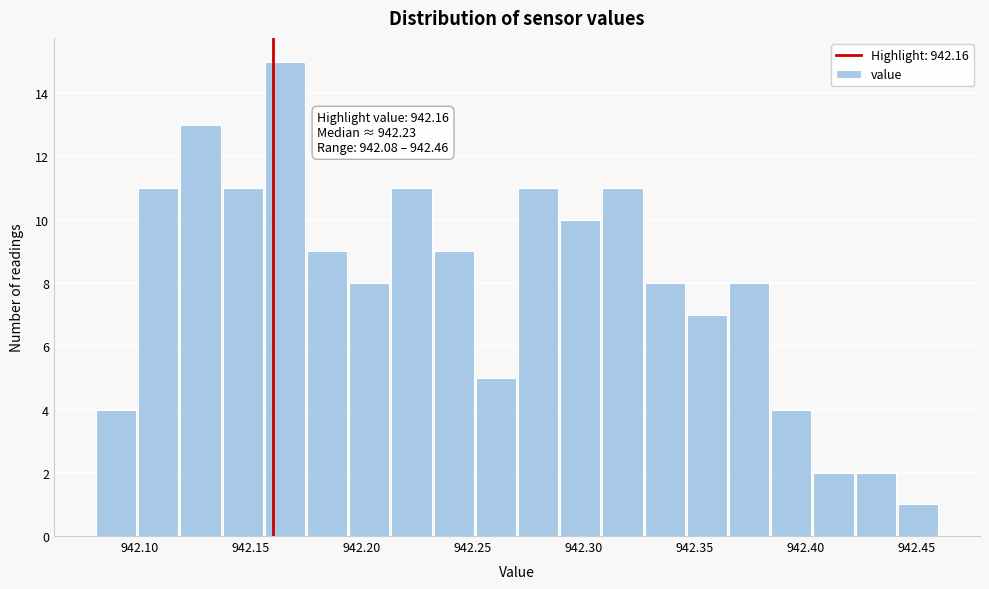

Read against the x-axis, roughly where is the centre of the tallest bar?

942.165